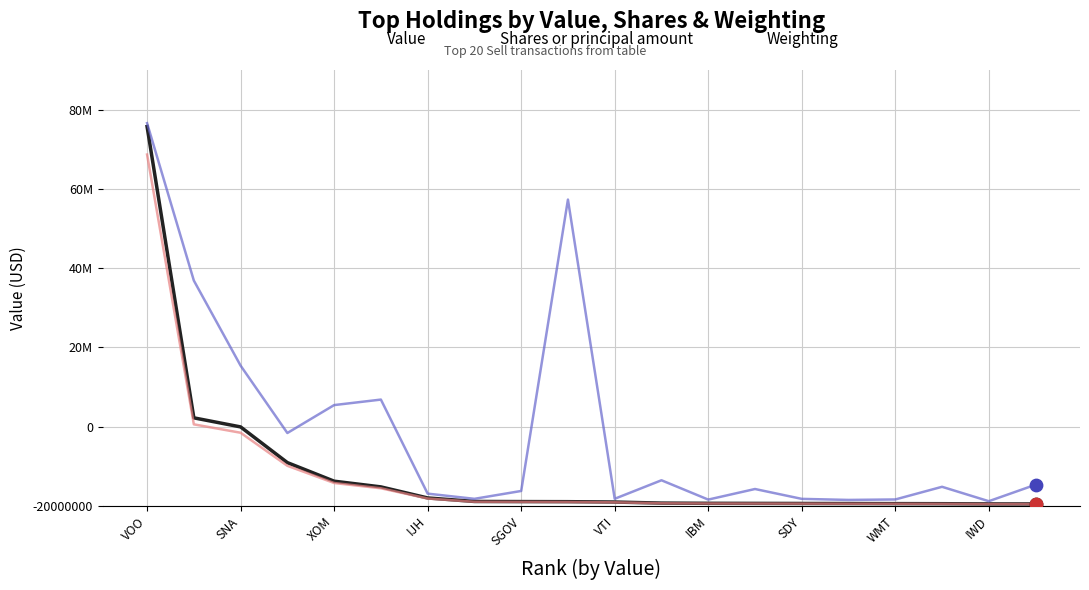

At which category is the sum across all series the highest?

VOO